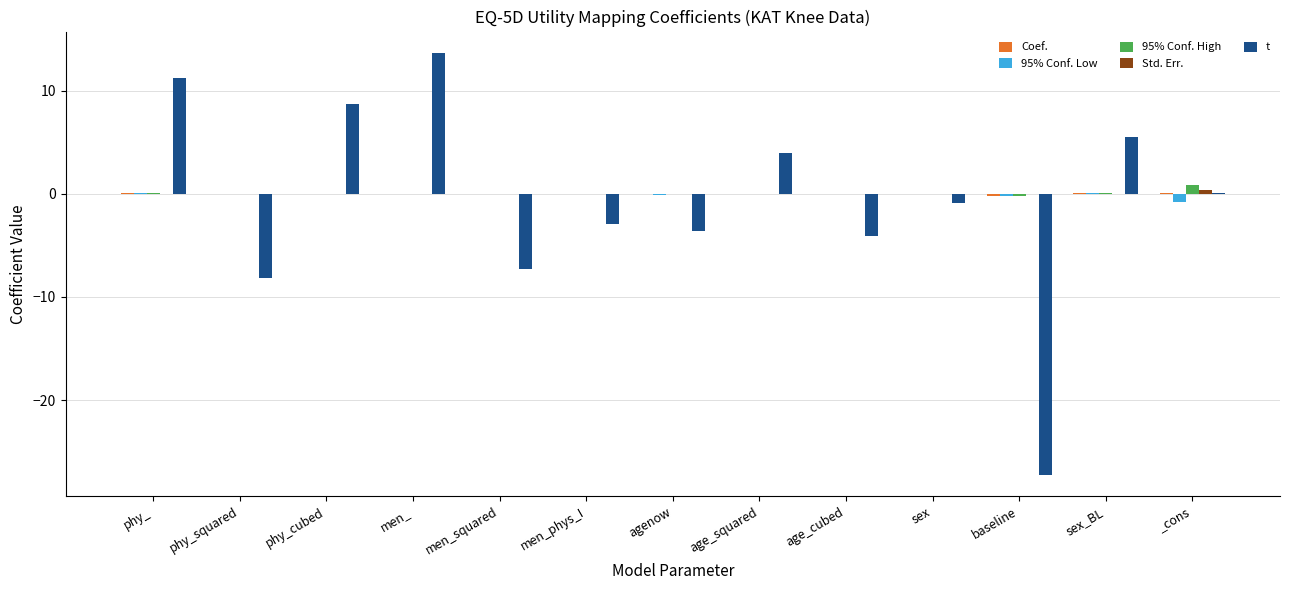

How many groups of bars are there?

13